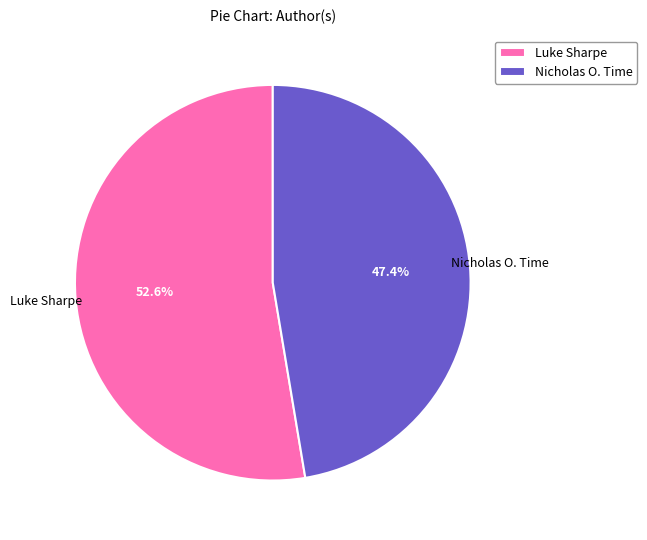

To the nearest percent, what is the difference between the largest and smallest slice percentages?

5%